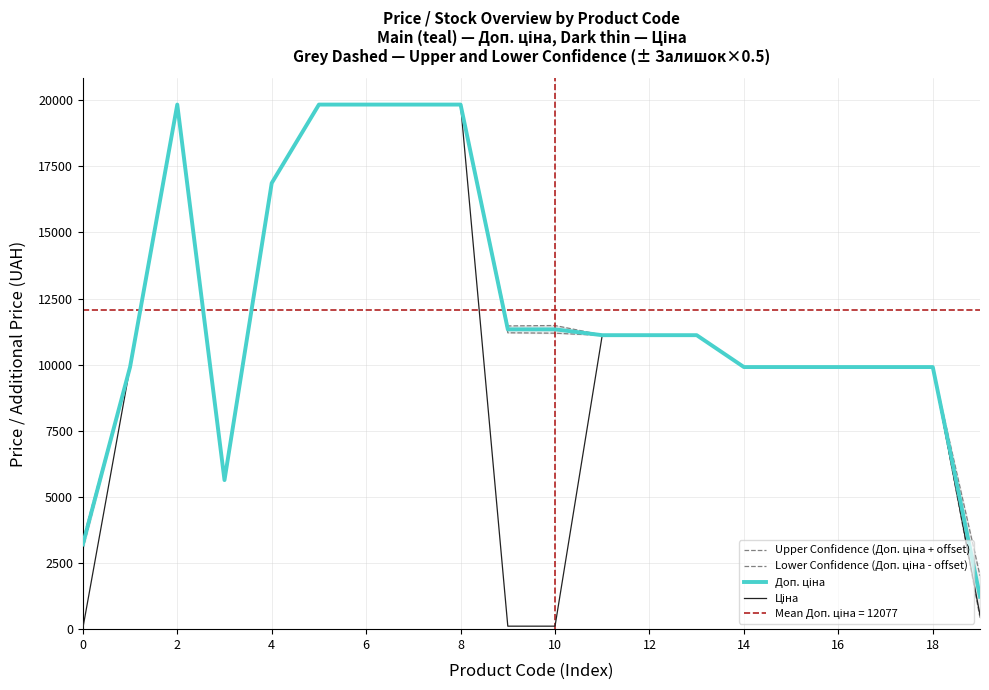

Is it true that Lower Confidence (Доп. ціна - offset) equals 5095.1 at 18?

False